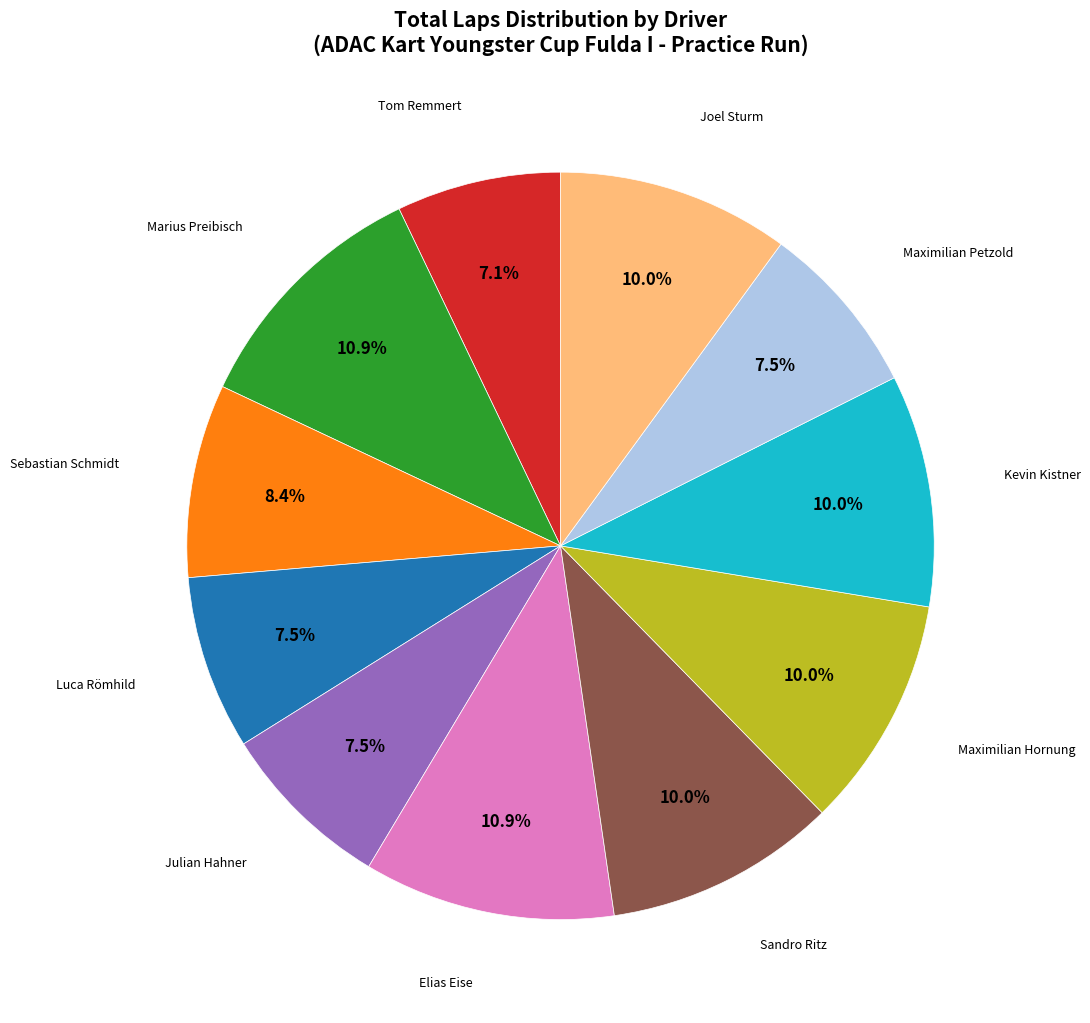

To the nearest percent, what is the average slice percentage?

9%